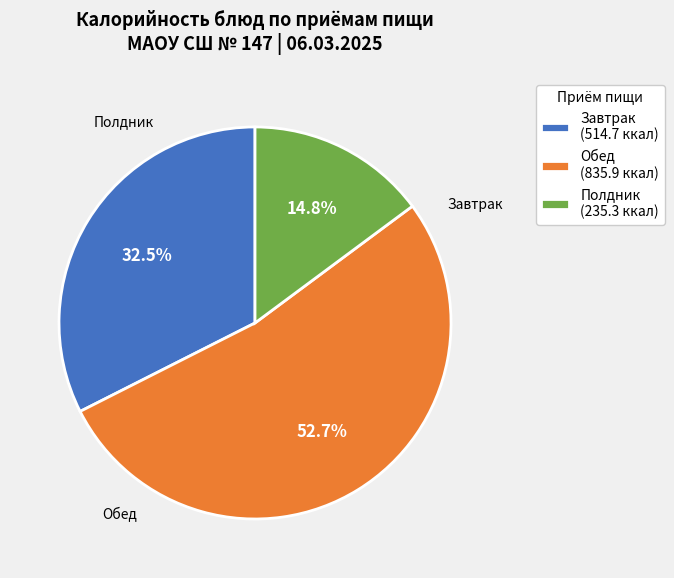

What is the total percentage of Обед (835.9 ккал) and Завтрак (514.7 ккал)?

85.2%